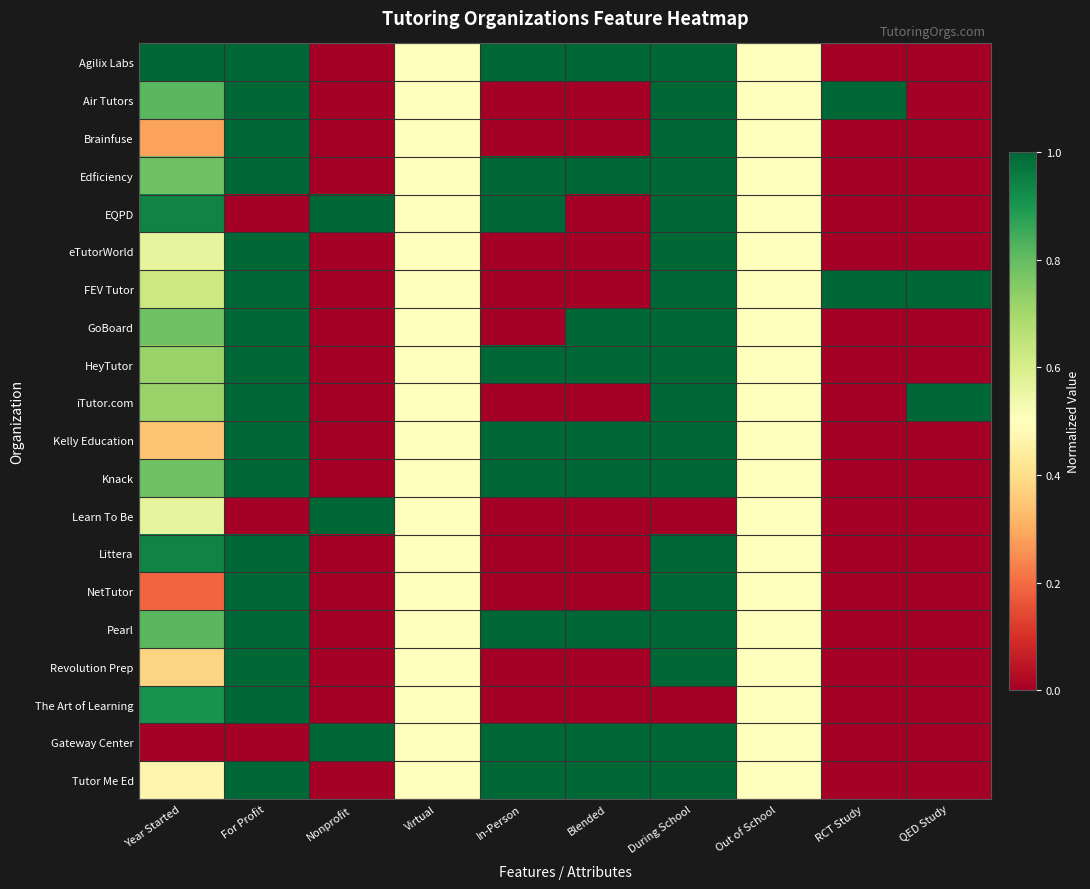

Which label corresponds to the smallest value in the chart?

Nonprofit